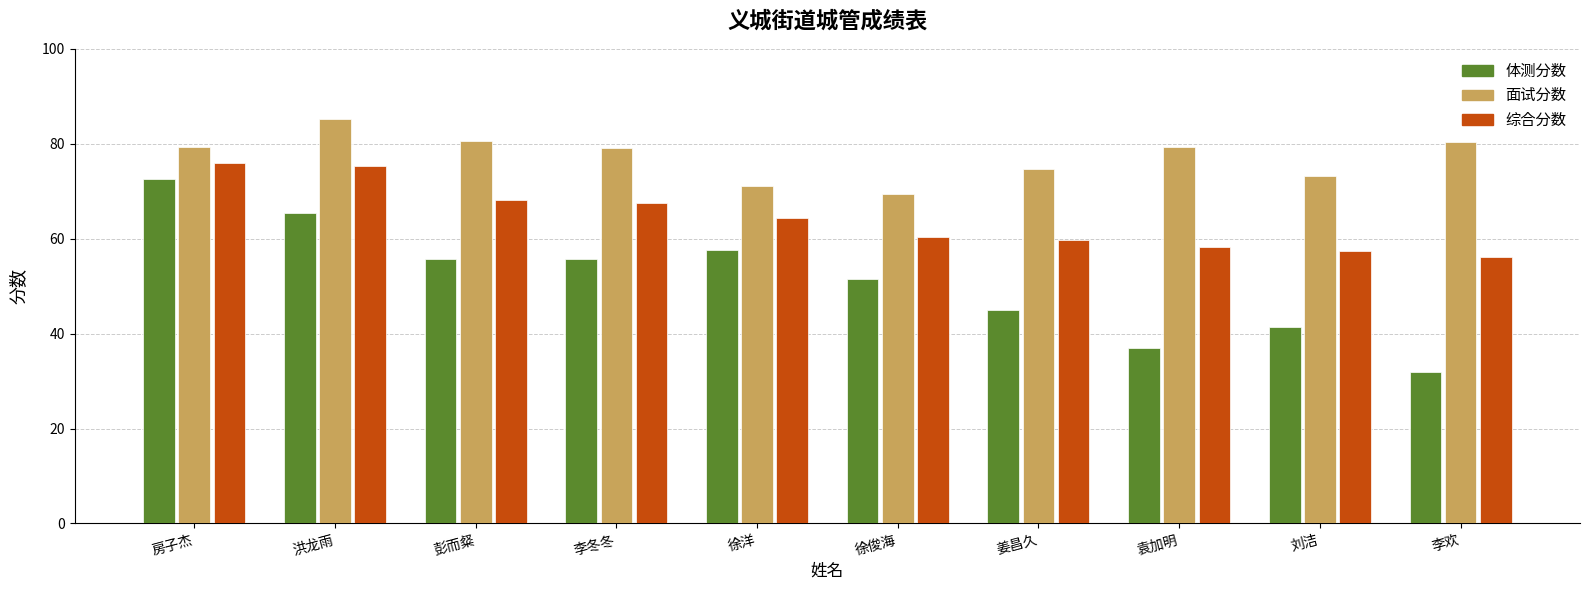

Rank the series at 姜昌久 from lowest to highest value.

体测分数, 综合分数, 面试分数